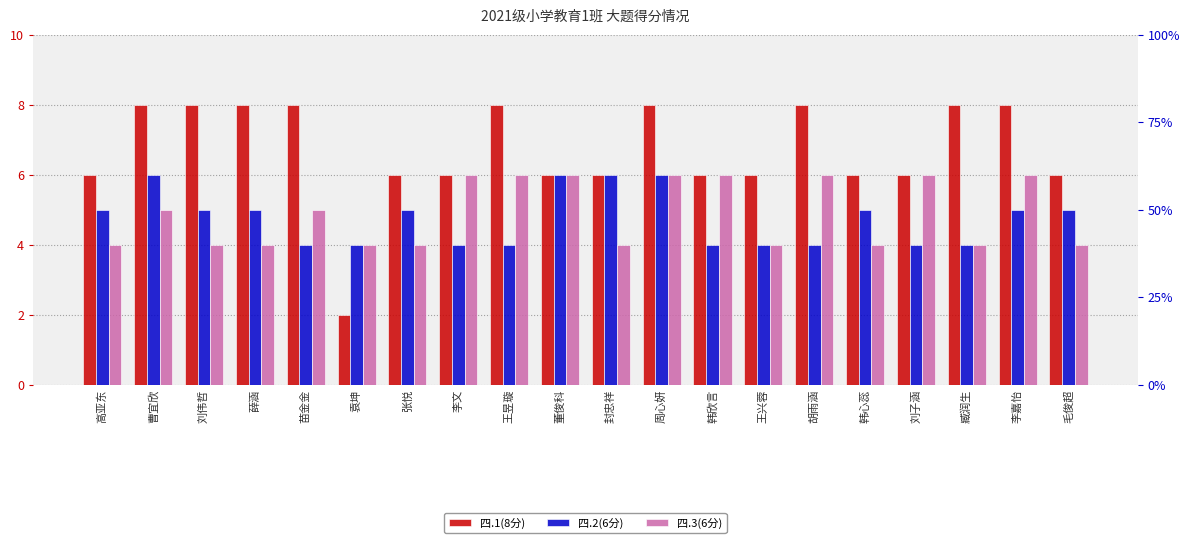

Reading left to right, list all the values displayed in this chart.

四.1(8分): 高亚东=6	曹宜欣=8	刘伟哲=8	薛涵=8	苗金金=8	袁坤=2	张悦=6	李文=6	王昱璇=8	董俊科=6	封忠祥=6	周心妍=8	韩欣言=6	王兴蓉=6	胡雨涵=8	韩心蕊=6	刘子涵=6	臧润生=8	李嘉怡=8	毛俊超=6
四.2(6分): 高亚东=5	曹宜欣=6	刘伟哲=5	薛涵=5	苗金金=4	袁坤=4	张悦=5	李文=4	王昱璇=4	董俊科=6	封忠祥=6	周心妍=6	韩欣言=4	王兴蓉=4	胡雨涵=4	韩心蕊=5	刘子涵=4	臧润生=4	李嘉怡=5	毛俊超=5
四.3(6分): 高亚东=4	曹宜欣=5	刘伟哲=4	薛涵=4	苗金金=5	袁坤=4	张悦=4	李文=6	王昱璇=6	董俊科=6	封忠祥=4	周心妍=6	韩欣言=6	王兴蓉=4	胡雨涵=6	韩心蕊=4	刘子涵=6	臧润生=4	李嘉怡=6	毛俊超=4